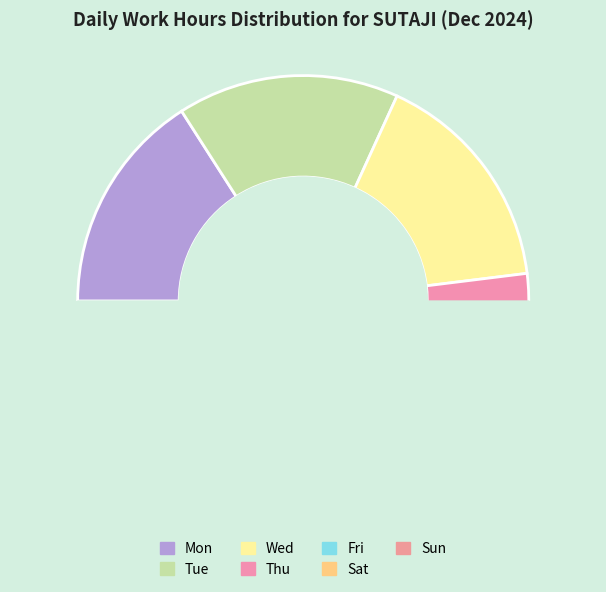

Does Sat account for over 50% of the chart?

No